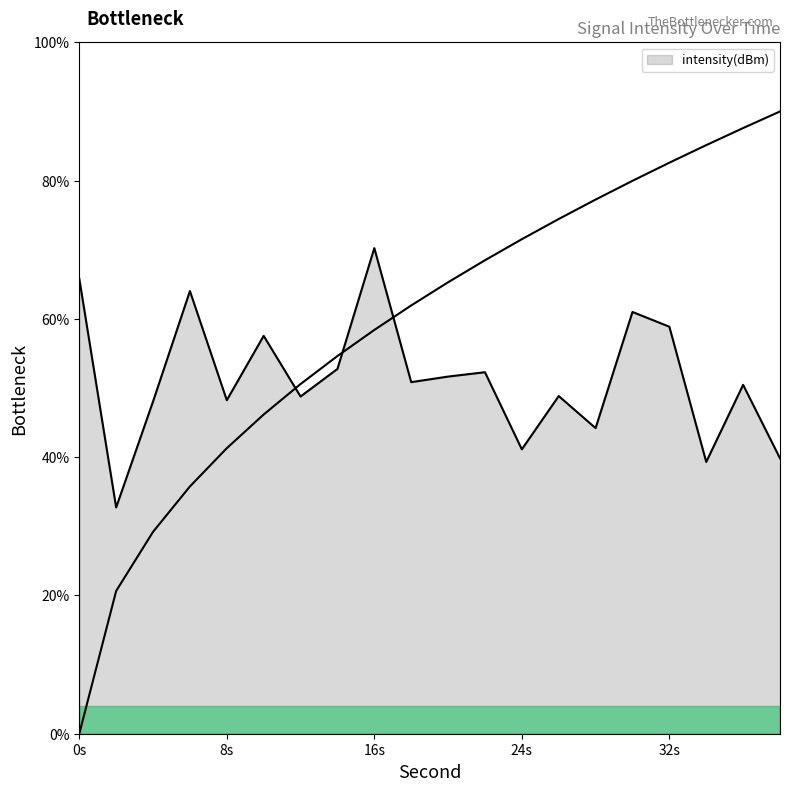

How many categories are shown in the chart?

20